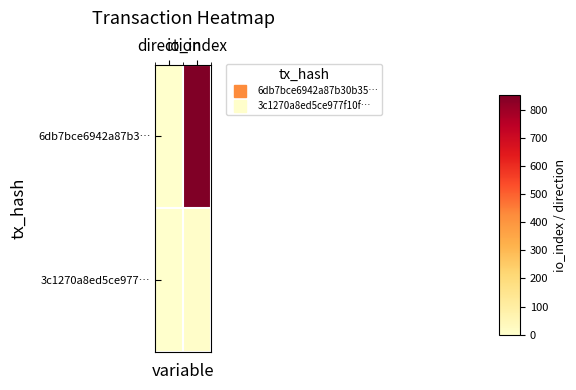

What is the total value across all series at io_index?

860